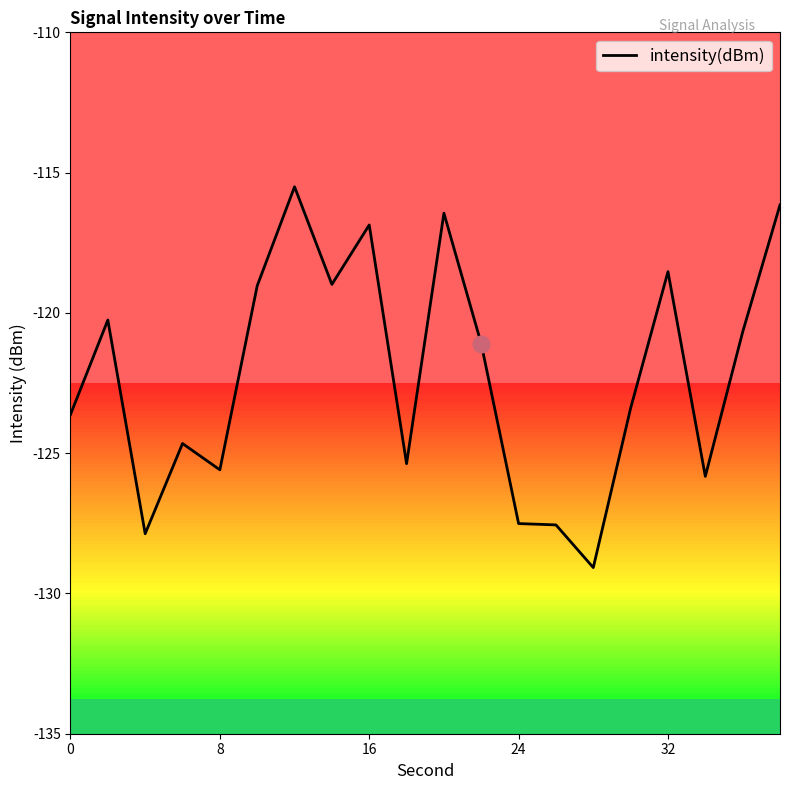

What is the greatest value displayed?

-115.5